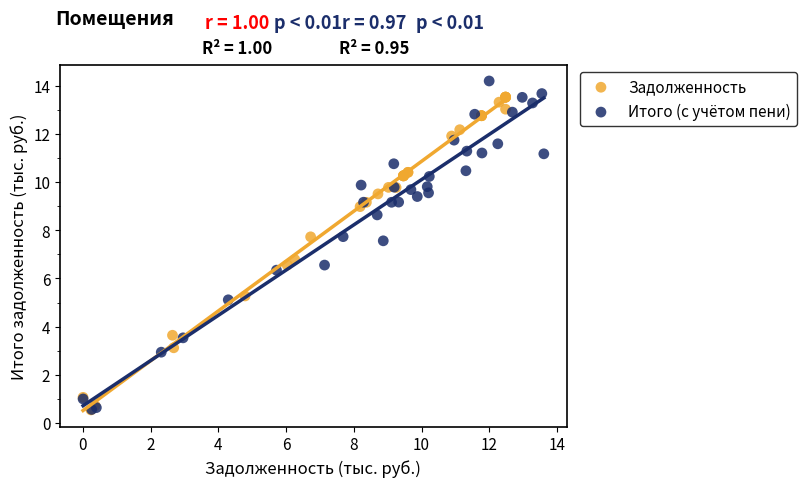

What are all the series names shown in the legend?

Задолженность, Итого (с учётом пени)